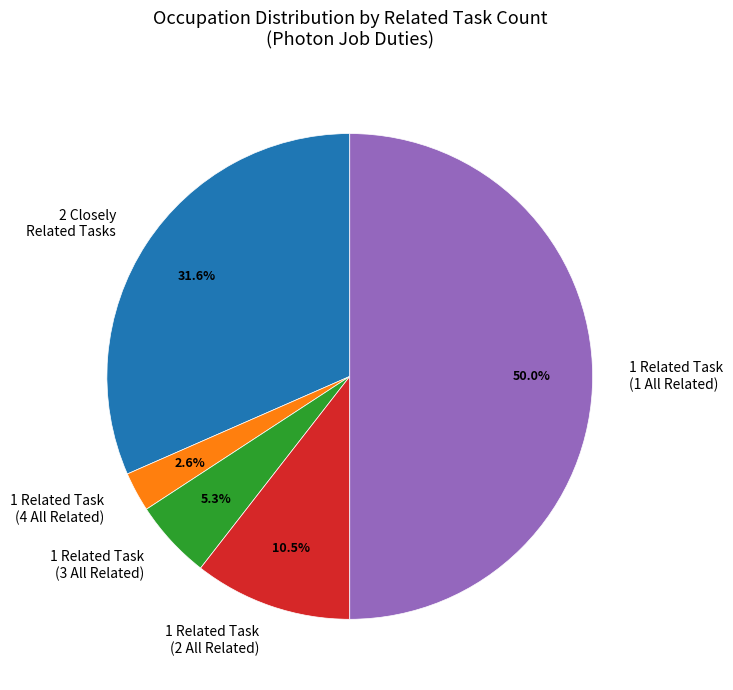

Is 2 Closely Related Tasks the majority of the pie?

No